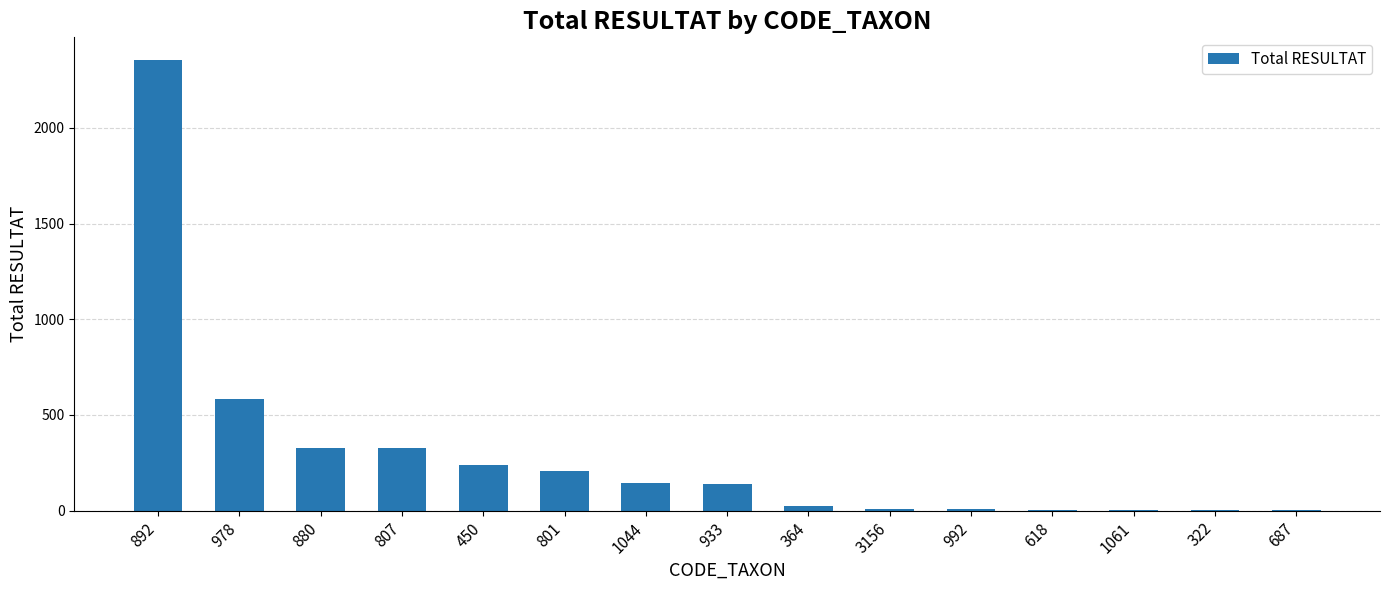

Which label corresponds to the largest value in the chart?

892